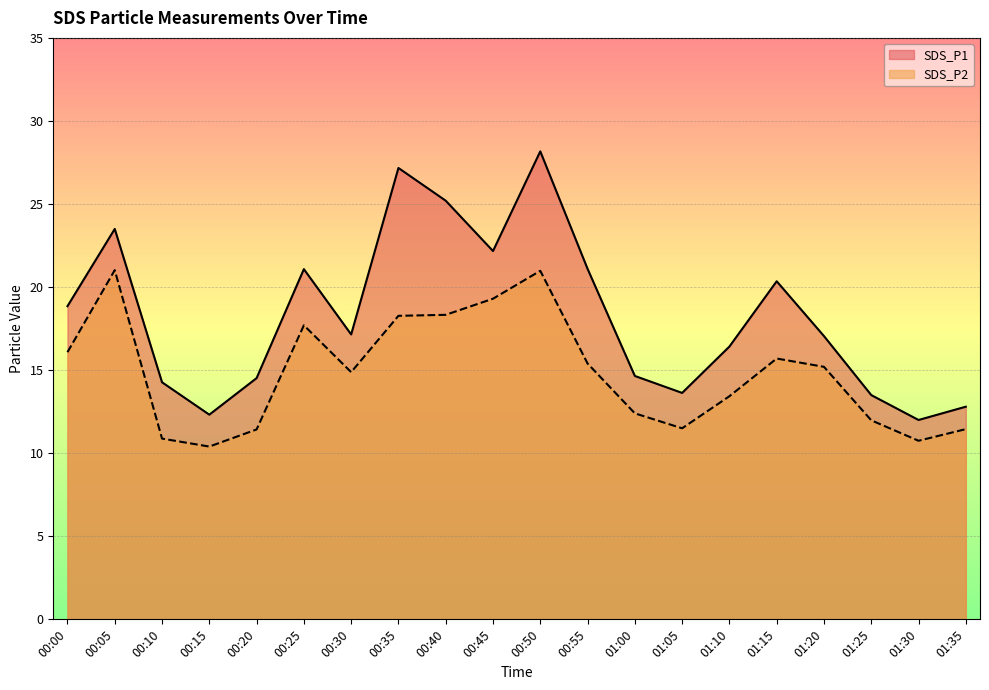

Rank the categories by SDS_P1 value from highest to lowest.

00:50, 00:35, 00:40, 00:05, 00:45, 00:55, 00:25, 01:15, 00:00, 00:30, 01:20, 01:10, 01:00, 00:20, 00:10, 01:05, 01:25, 01:35, 00:15, 01:30